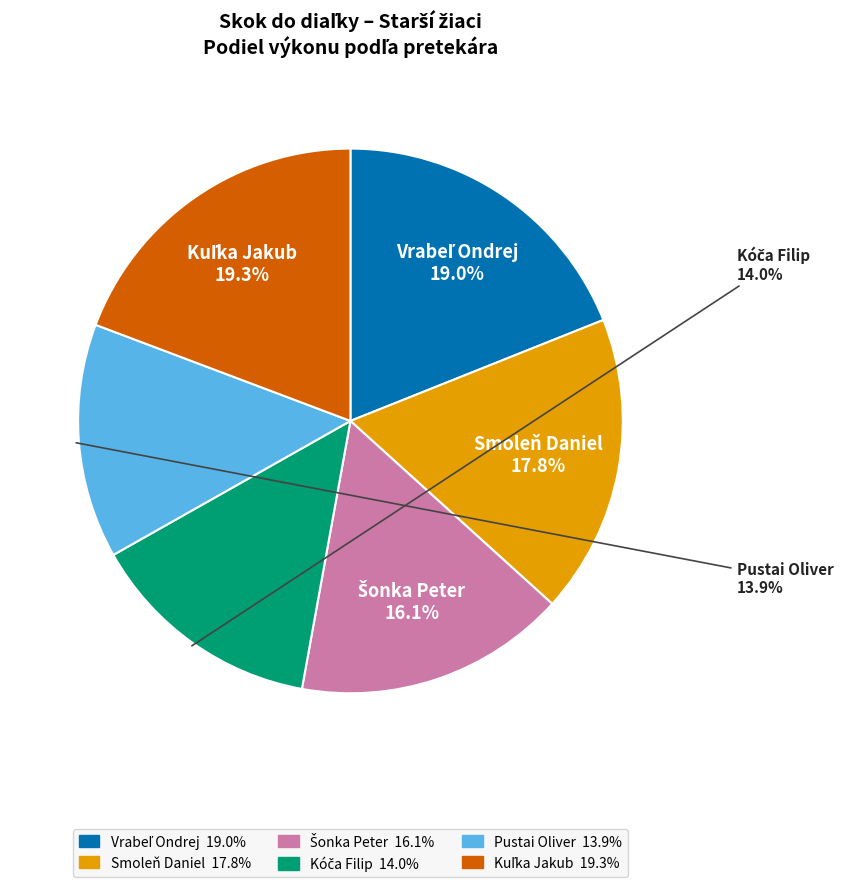

Combined, do Pustai Oliver and Smoleň Daniel account for over 50%?

No